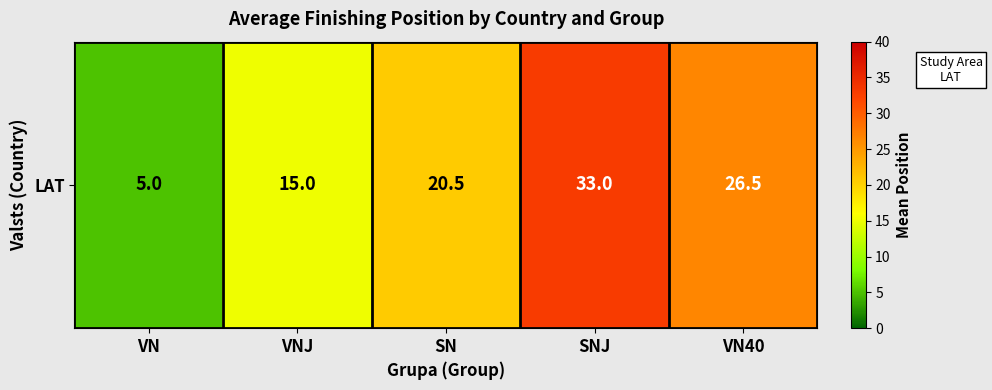

List the labels in order of value, largest first.

SNJ, VN40, SN, VNJ, VN